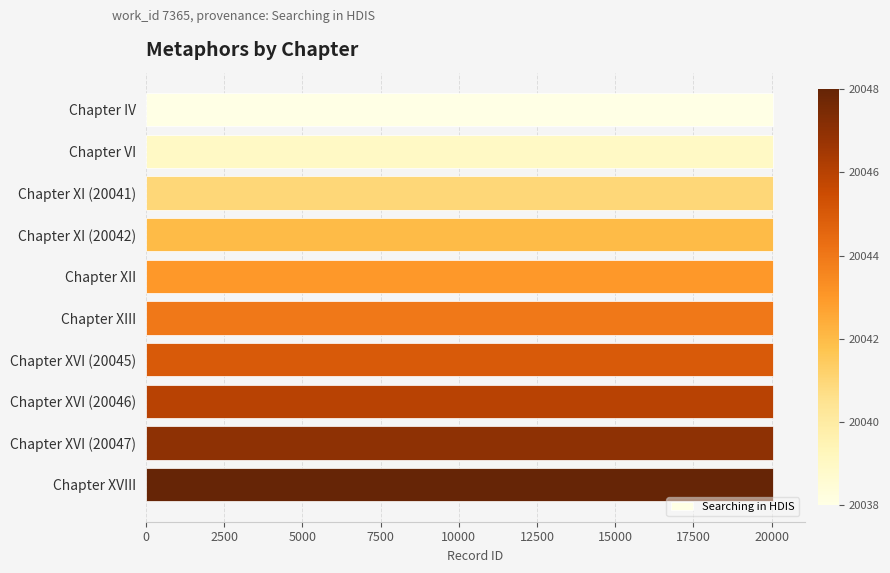

How many data points are less than 20044?

5